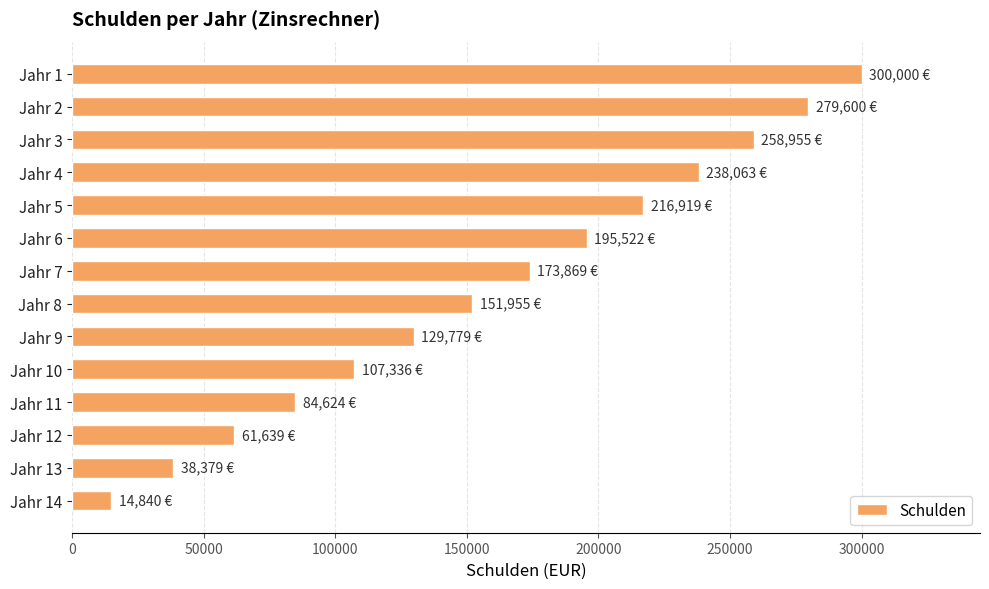

What is the ratio of the value at Jahr 8 to the value at Jahr 1?

0.5